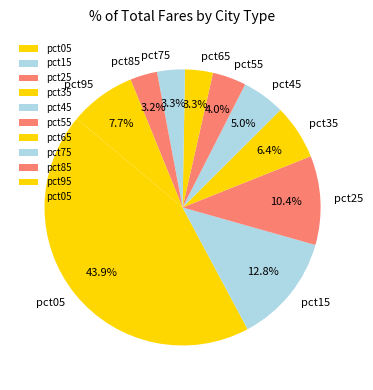

Which has a higher value, pct45 or pct75?

pct45